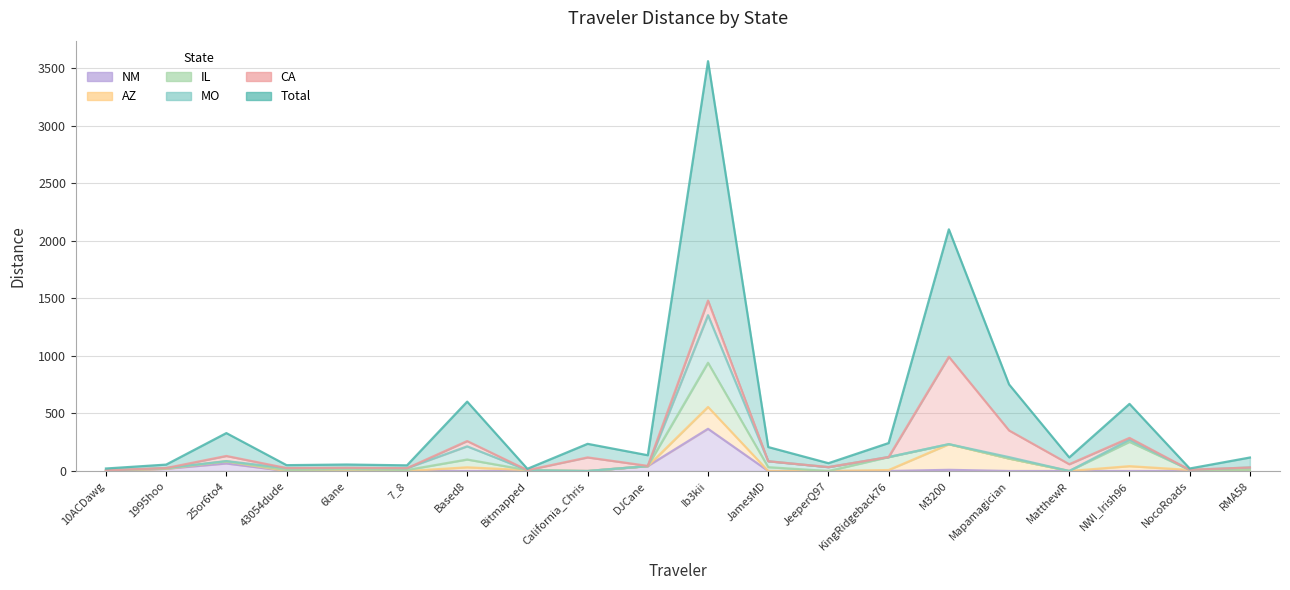

True or false: IL and CA intersect in this chart.

True